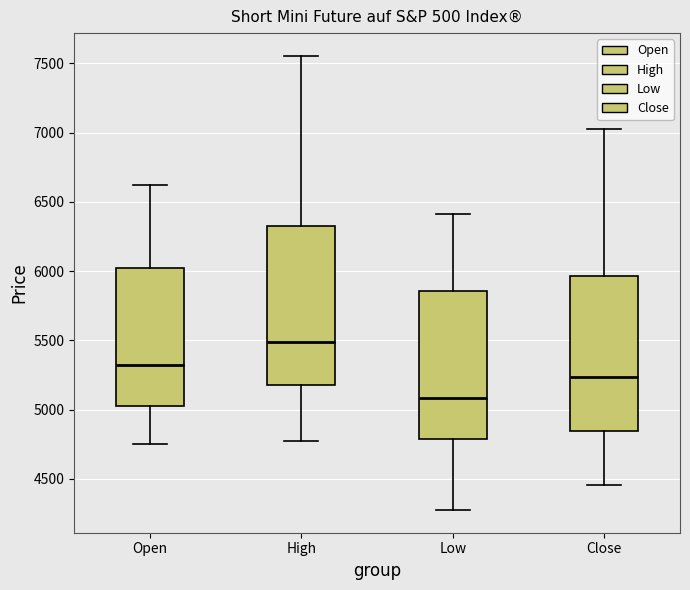

Reading left to right, read every box against the y-axis: the position of its median line, the range the box covers, and the ends of its whiskers. The values are not printed on the chart, so give them approximately, as read against the axis.

Open: median 5350, box 5050 to 6050, whiskers 4750 to 6650
High: median 5500, box 5200 to 6350, whiskers 4800 to 7550
Low: median 5100, box 4800 to 5850, whiskers 4300 to 6400
Close: median 5250, box 4850 to 5950, whiskers 4450 to 7050